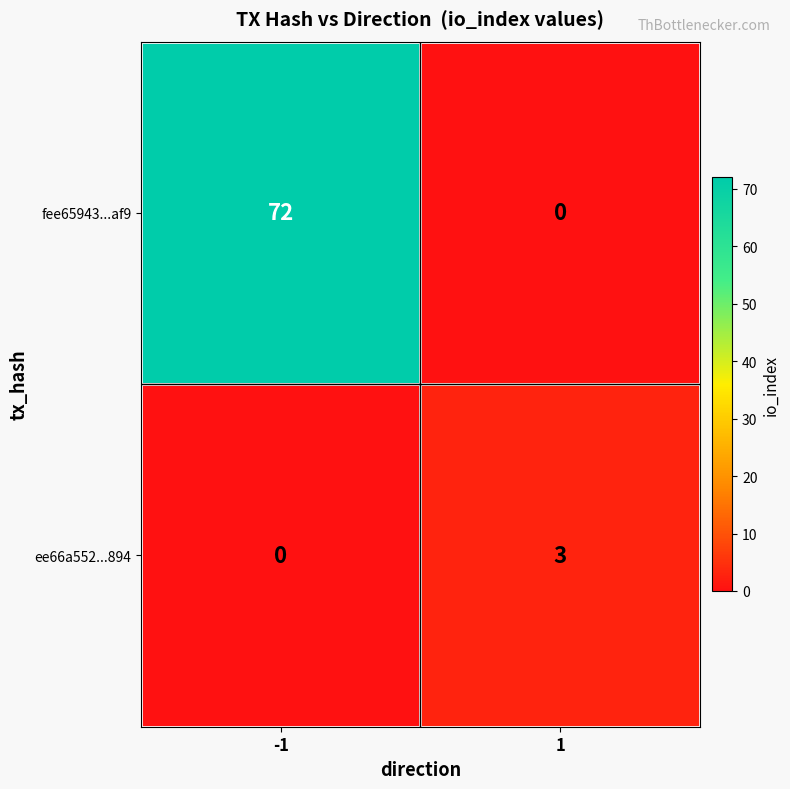

Between -1 and 1, which series saw the biggest shift?

fee65943...af9